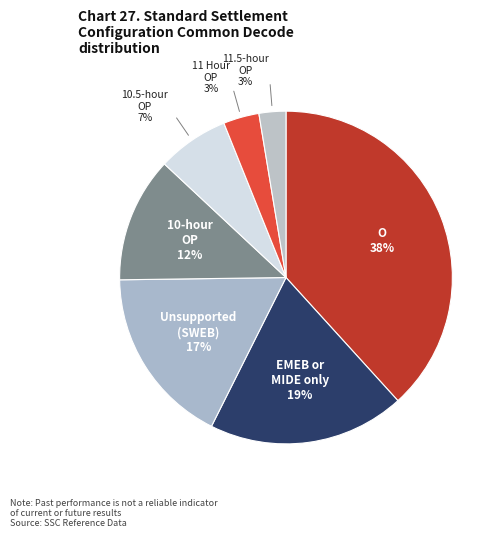

Does any single category account for the majority?

No